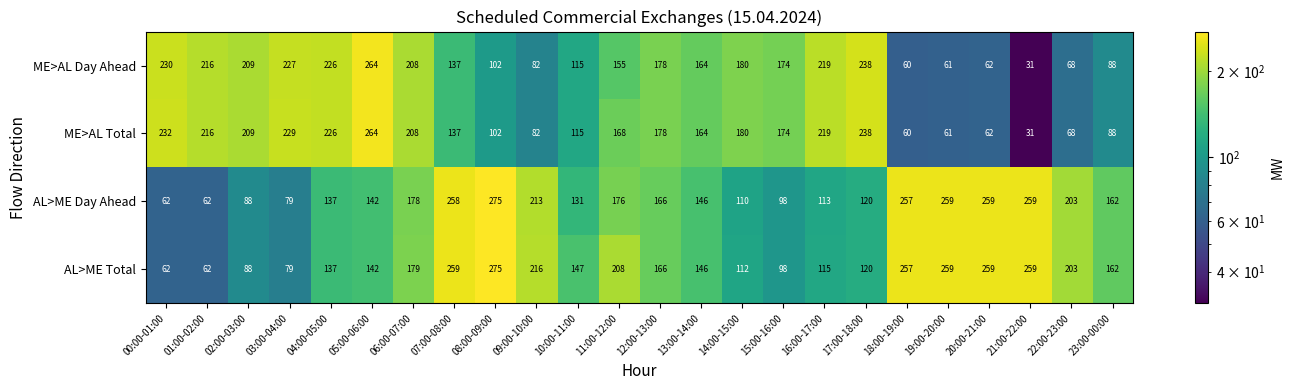

What is the sum of all AL>ME Total values?

4010